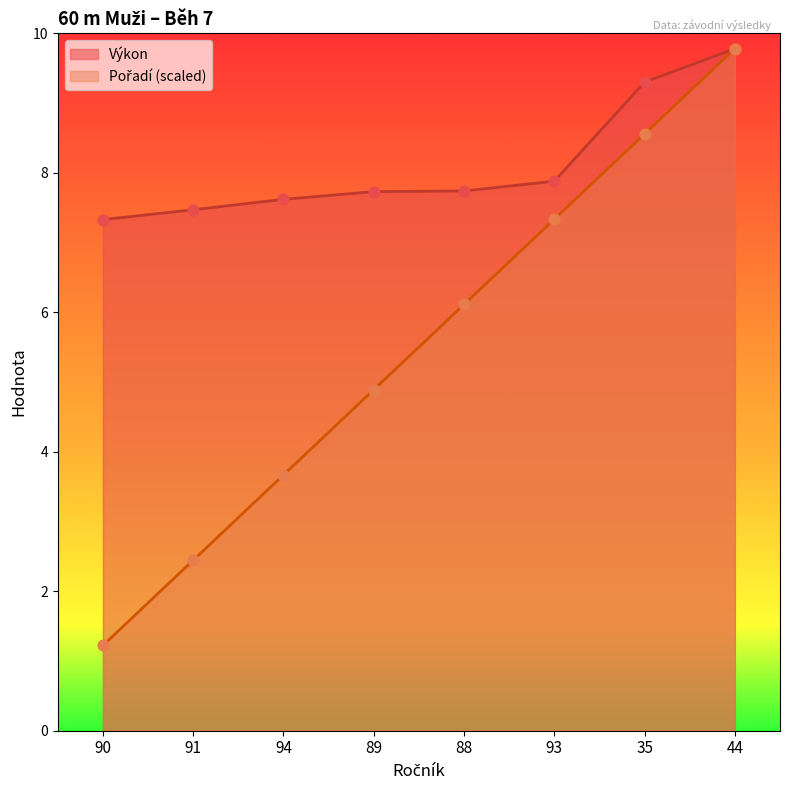

Which series reaches the maximum Y coordinate?

Pořadí